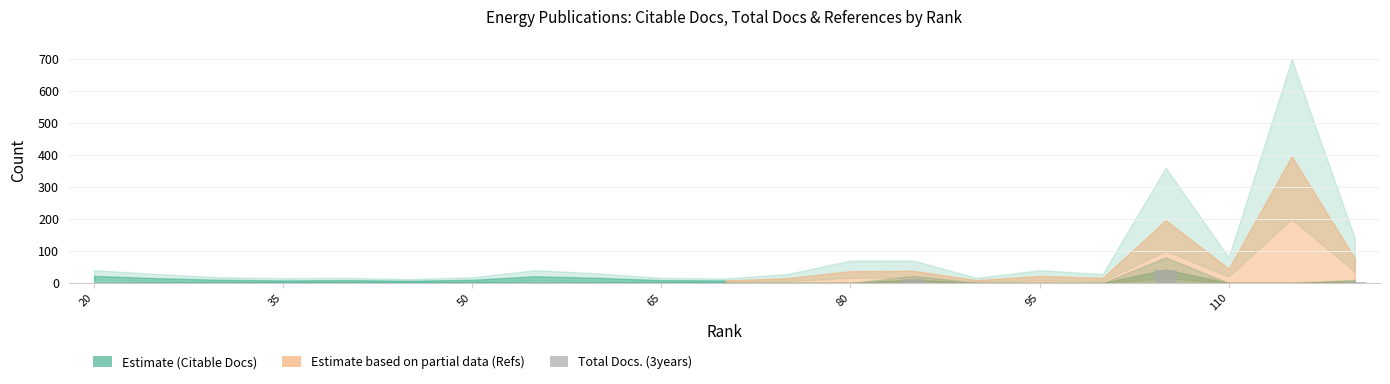

What is the sum of all values?

58